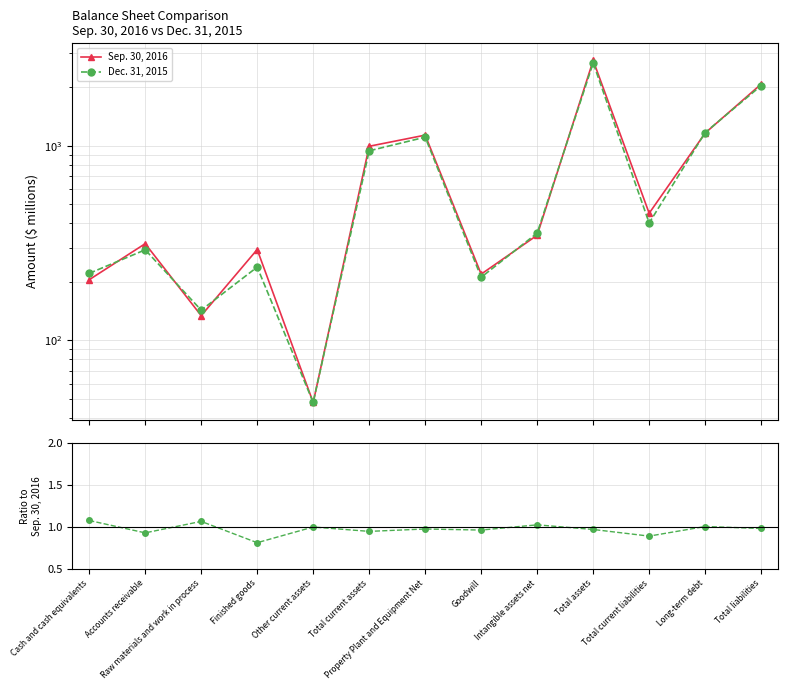

What is the label of the 1st point from the left?

Cash and cash equivalents